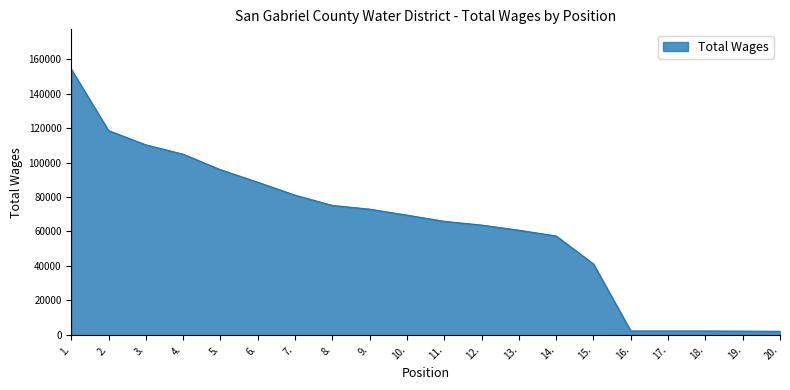

Between 5. and 9., which is larger?

5.